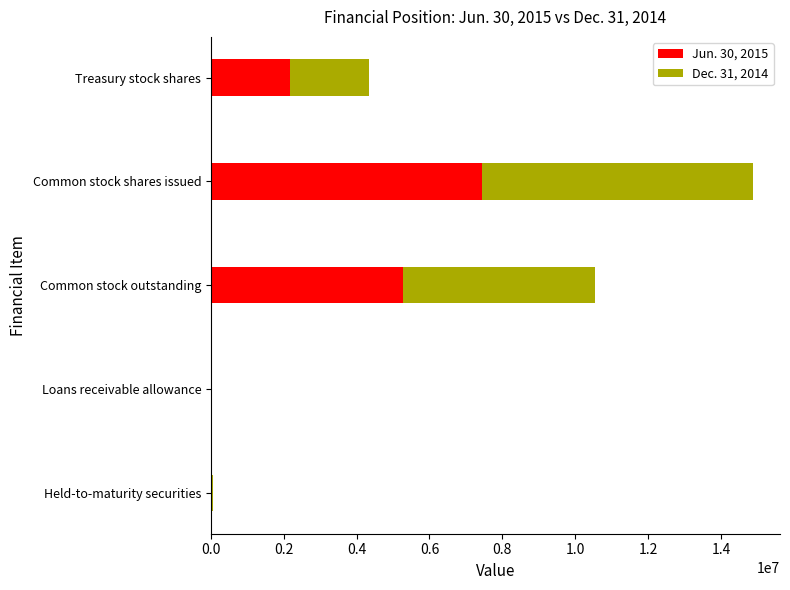

The Jun. 30, 2015 series shows 7439368 at Common stock shares issued. True or false?

True